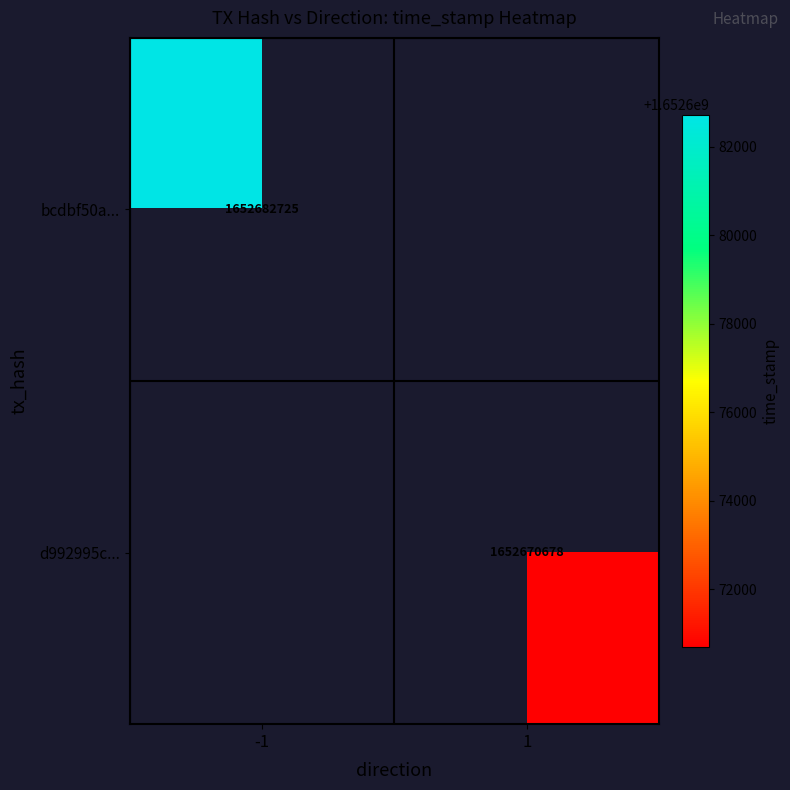

The value of d992995c... at 1 is 2154650053. True or false?

False